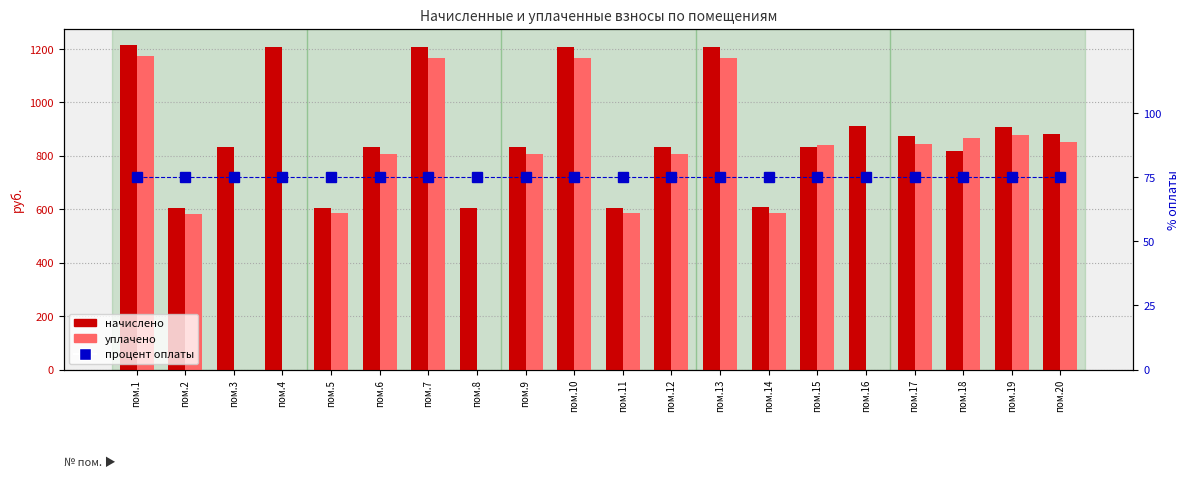

What are all the series names shown in the legend?

начислено, уплачено, процент оплаты